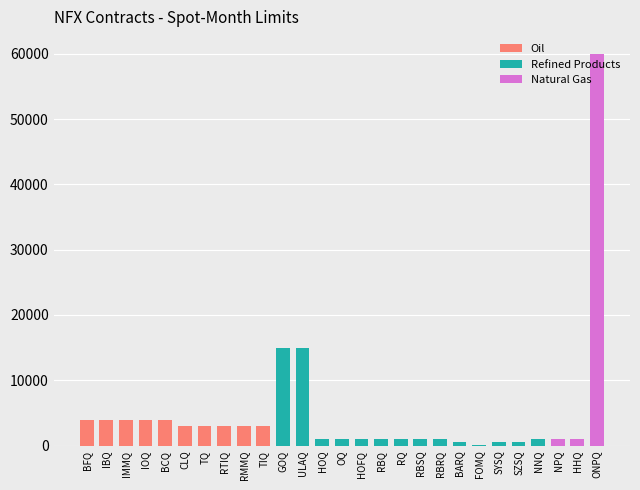

Rank the categories by value from lowest to highest.

FOMQ, BARQ, SYSQ, SZSQ, HOQ, OQ, HOFQ, RBQ, RQ, RBSQ, RBRQ, NNQ, NPQ, HHQ, CLQ, TQ, RTIQ, RMMQ, TIQ, BFQ, IBQ, IMMQ, IOQ, BCQ, GOQ, ULAQ, ONPQ